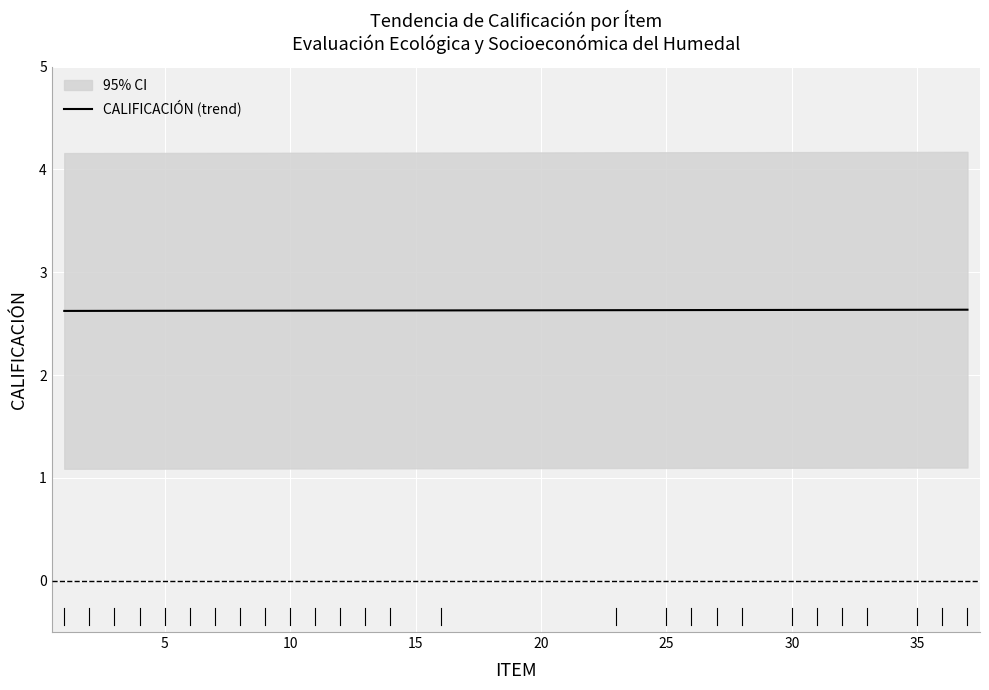

How many lines are shown in the chart?

1